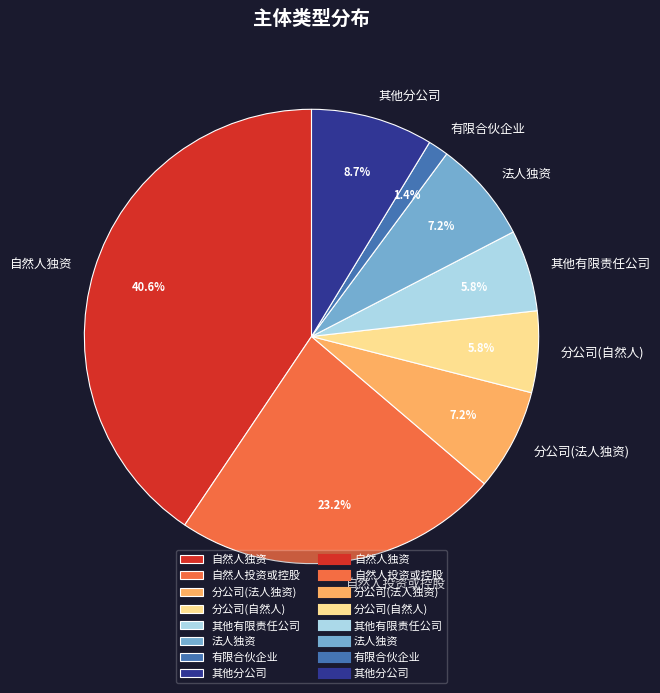

Which category has the biggest portion of the pie?

自然人独资